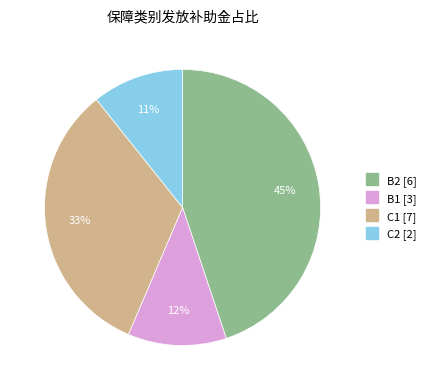

The B1 slice represents 17% of the pie. True or false?

False